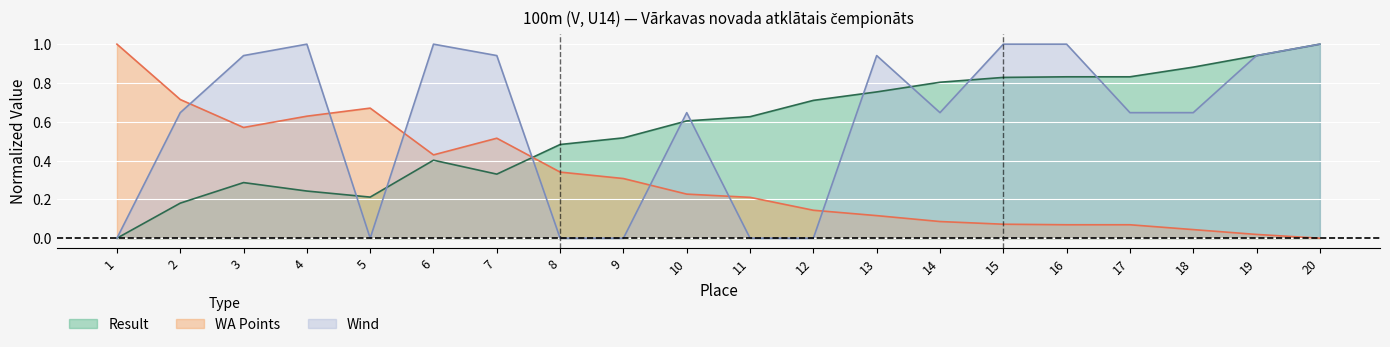

What is the spread (max minus min) of values at 10?

0.4